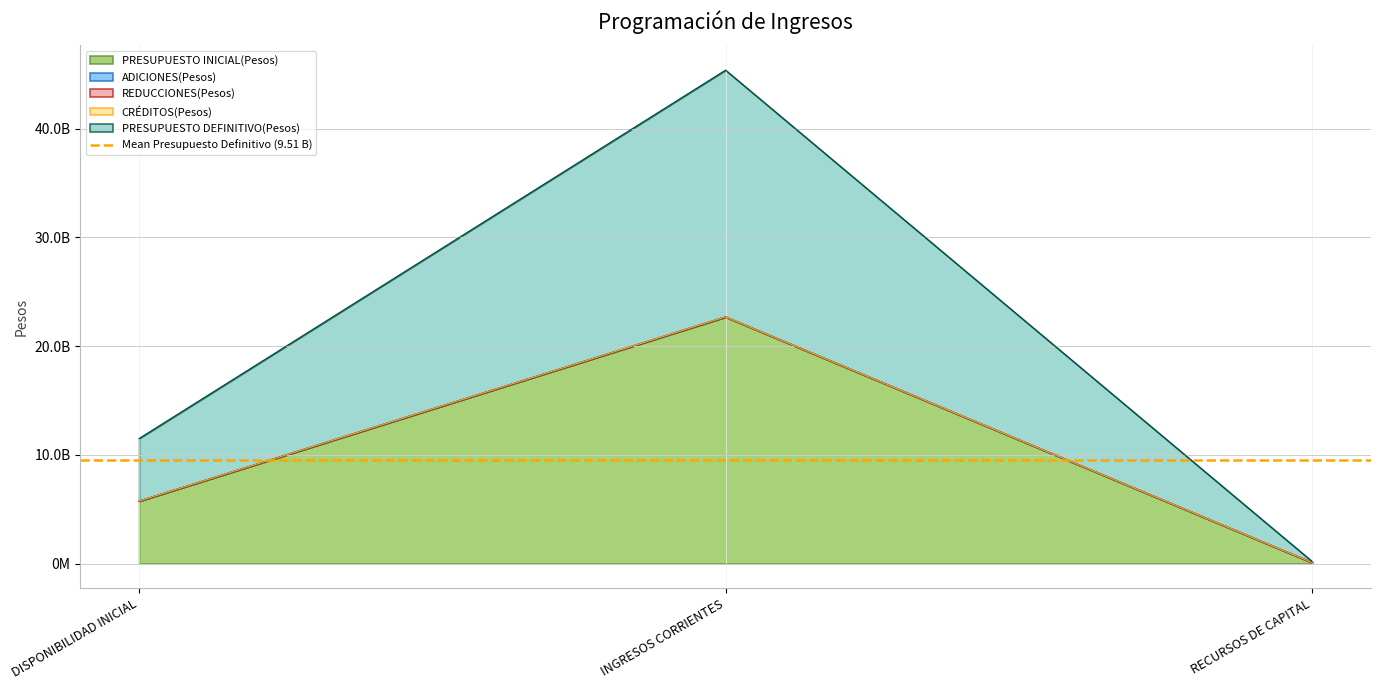

How many data points does each series have?

3